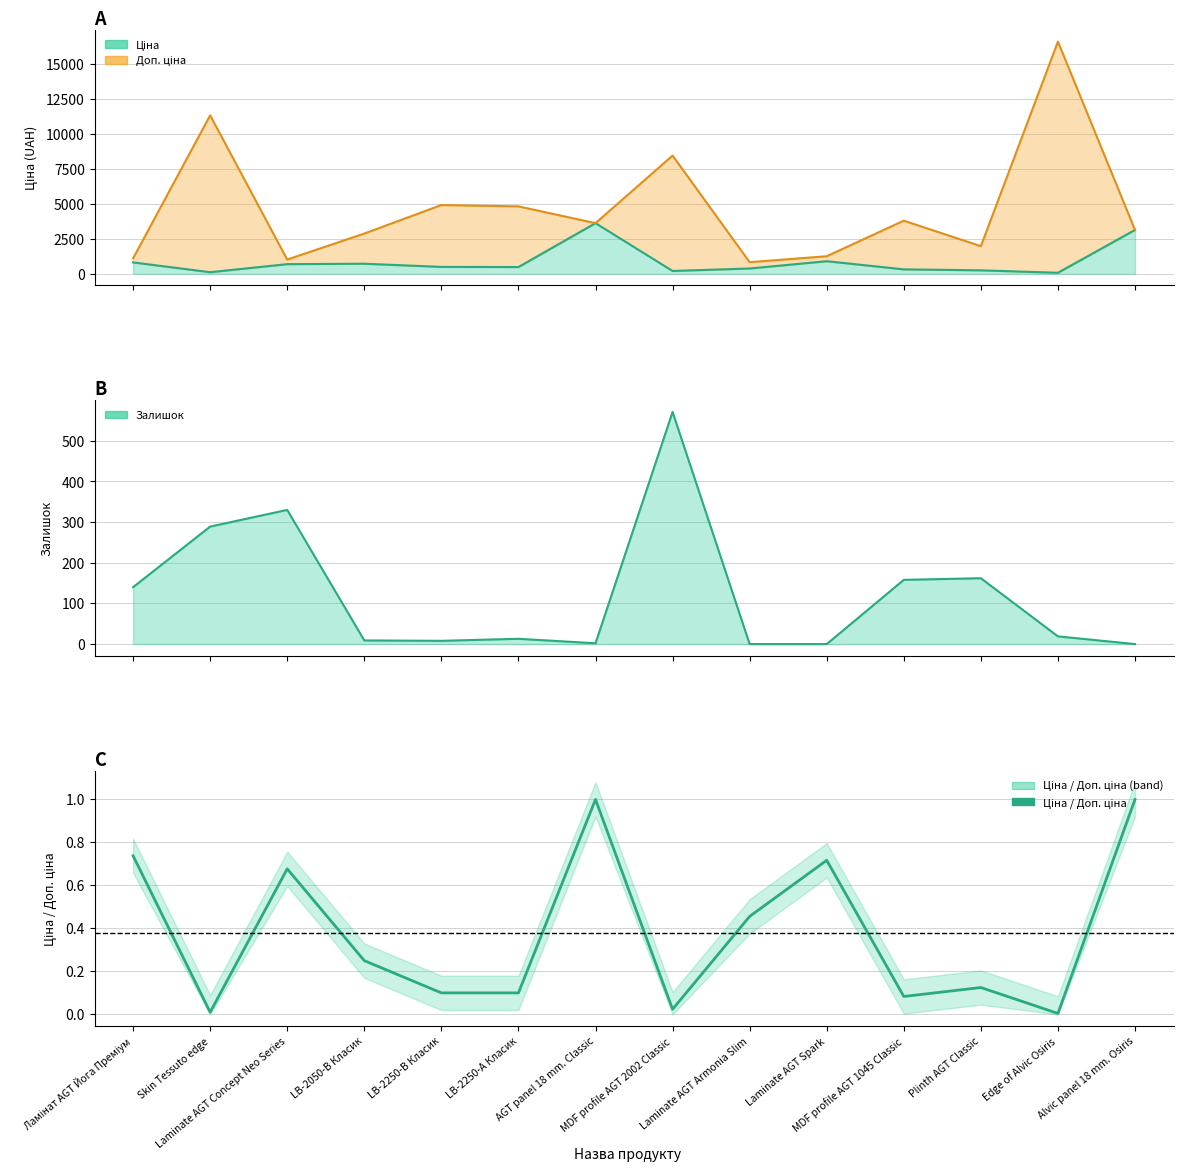

What is the total value across all series at Laminate AGT Armonia Slim?

1206.9